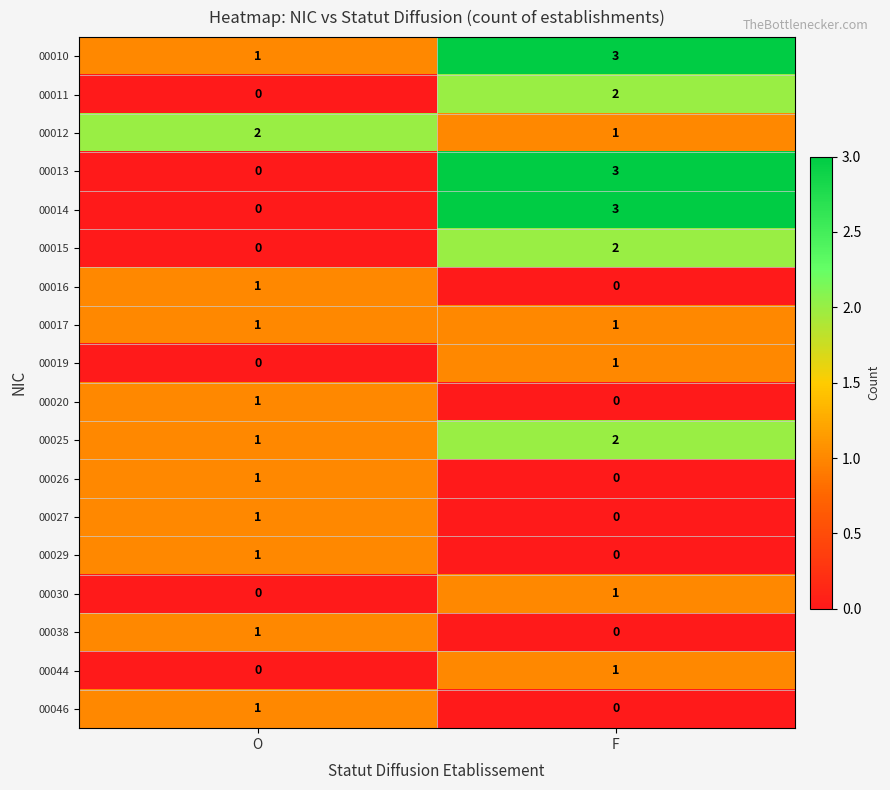

True or false: 00019 has a value of 0 at O.

True